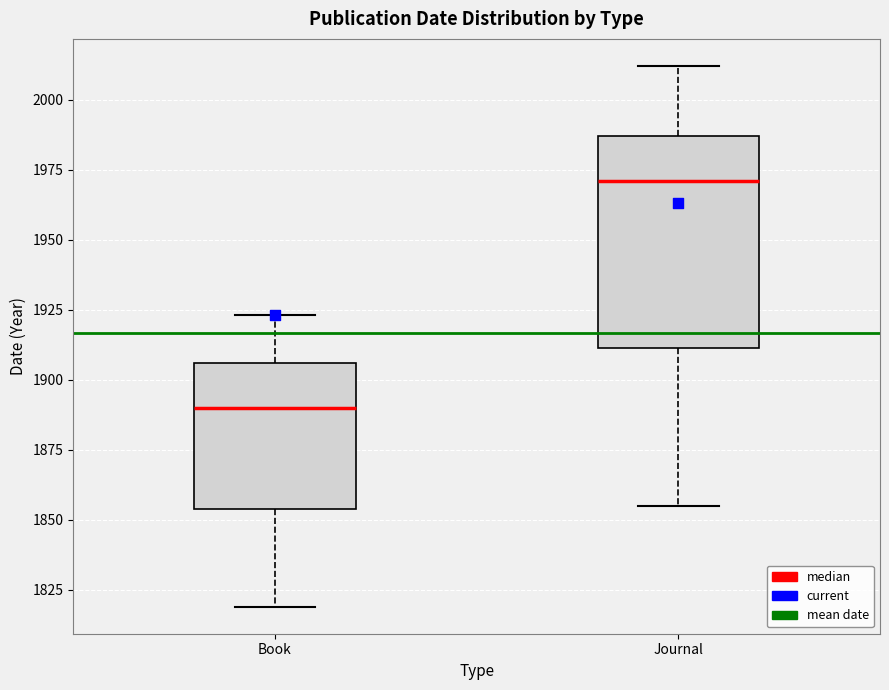

Reading left to right, read every box against the y-axis: the position of its median line, the range the box covers, and the ends of its whiskers. The values are not printed on the chart, so give them approximately, as read against the axis.

Book: median 1890, box 1855 to 1905, whiskers 1820 to 1925
Journal: median 1970, box 1910 to 1985, whiskers 1855 to 2010